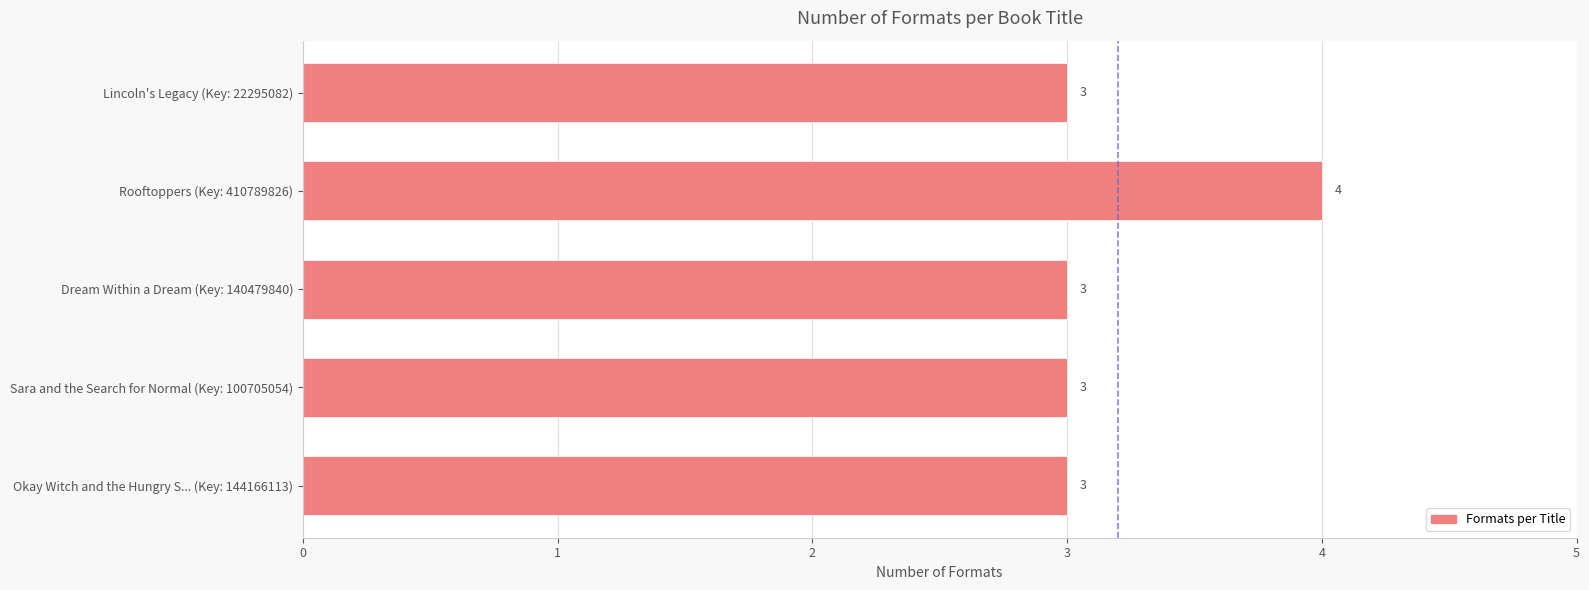

What is the sum of the values at Okay Witch and the Hungry S... (Key: 144166113) and Lincoln's Legacy (Key: 22295082)?

6